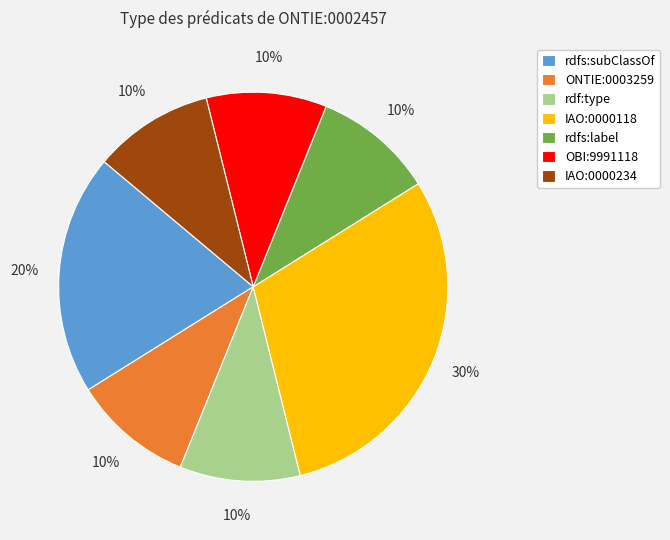

Count the number of slices in the pie.

7